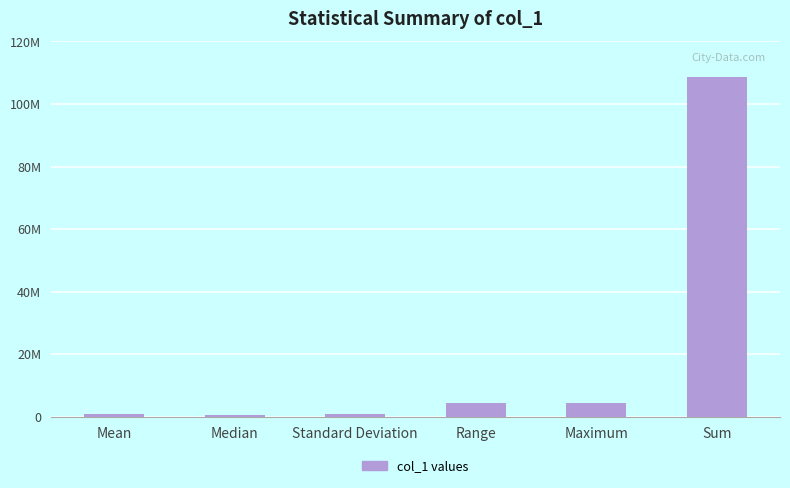

Reading left to right, list all the values displayed in this chart.

Mean=714039.5	Median=410000.0	Standard Deviation=898041.6	Range=4500000.0	Maximum=4500000.0	Sum=108534000.0